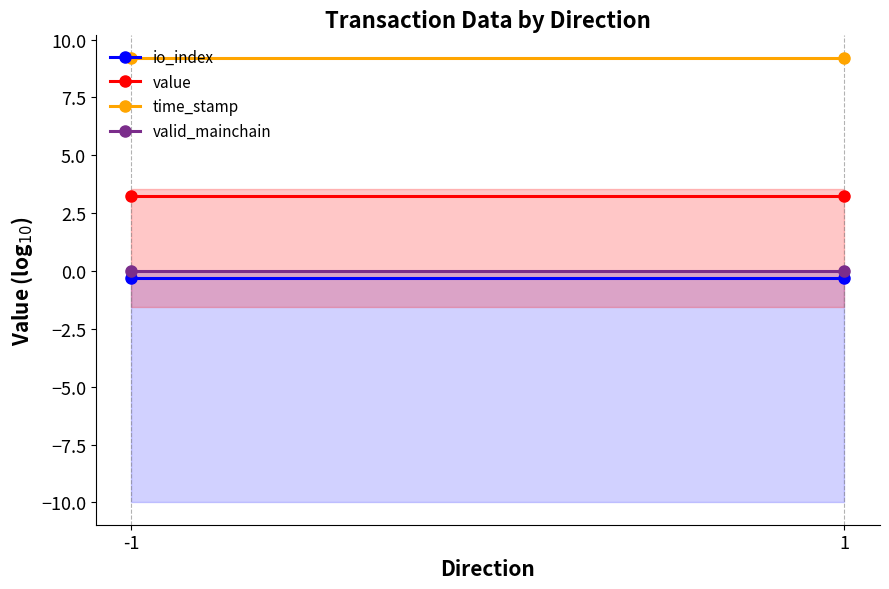

Rank the series by their maximum value, from highest to lowest.

time_stamp, value, valid_mainchain, io_index